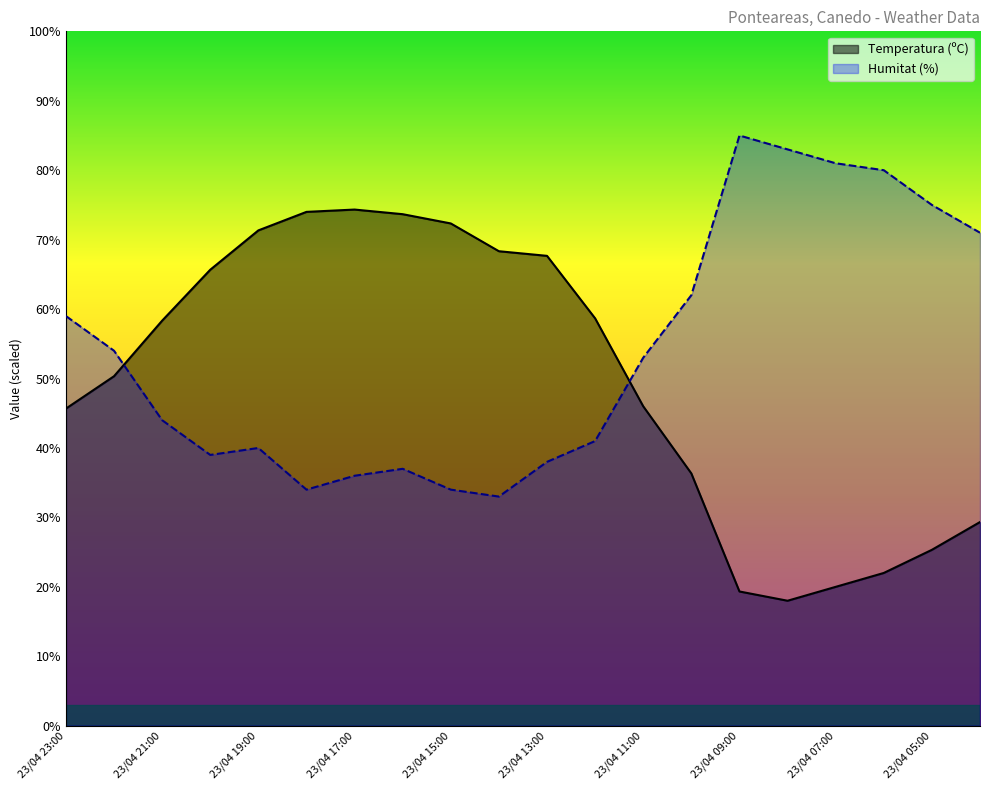

At which category is the sum across all series the highest?

23/04 19:00